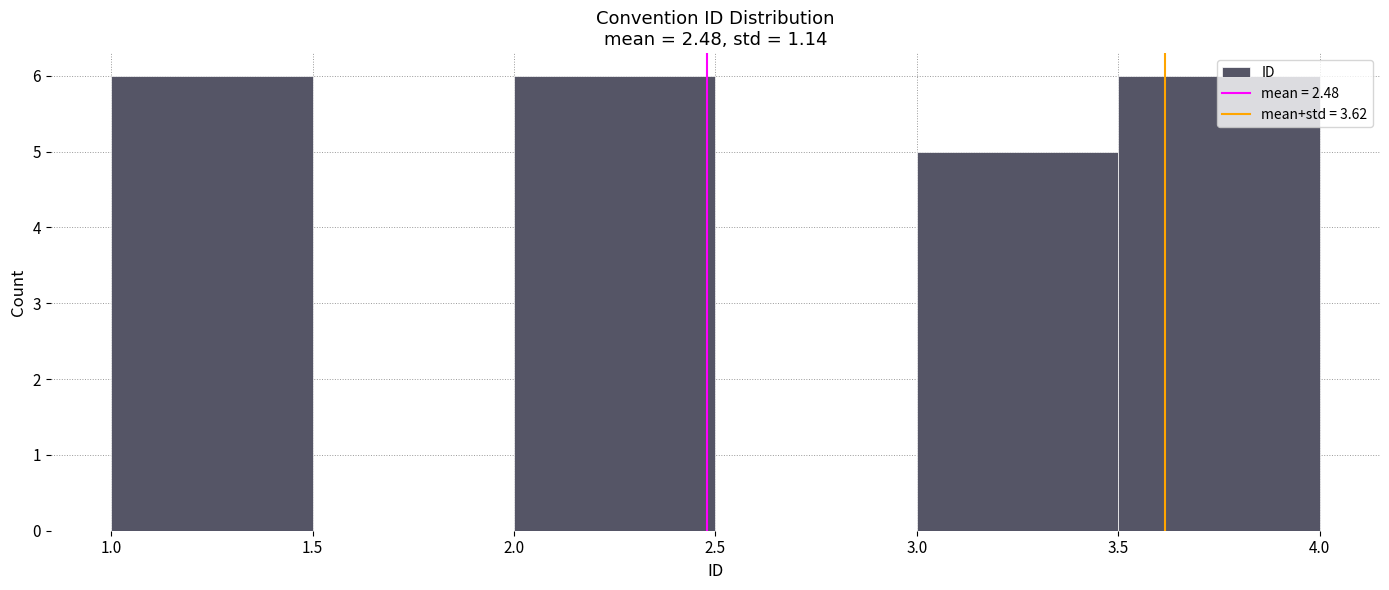

Reading left to right, list every bar in this chart as the range it spans on the x-axis followed by its height. The values are not printed on the chart, so give them approximately, as read against the axis.

1.0 to 1.5: 6
1.5 to 2.0: 0
2.0 to 2.5: 6
2.5 to 3.0: 0
3.0 to 3.5: 5
3.5 to 4.0: 6